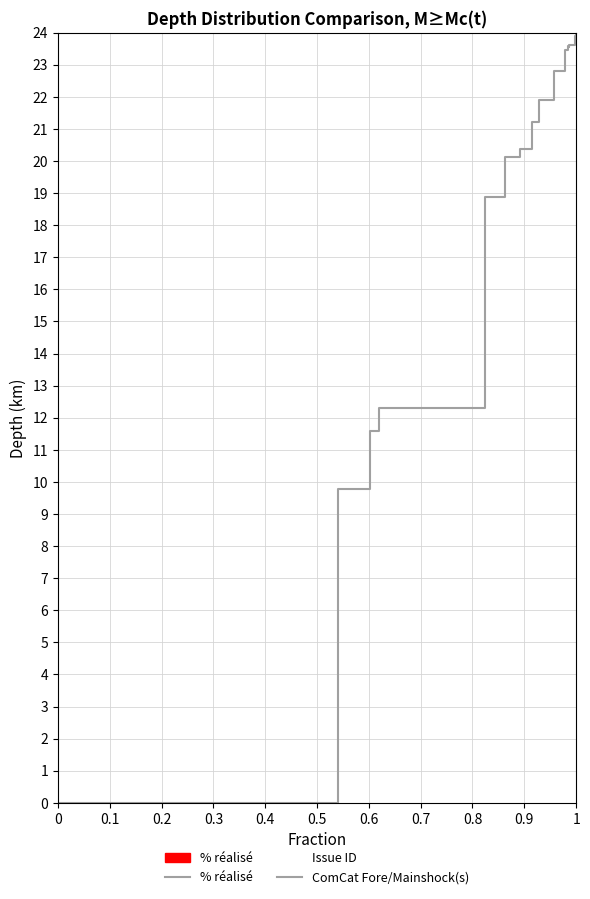

The % réalisé series shows 68.8 at 18. True or false?

False